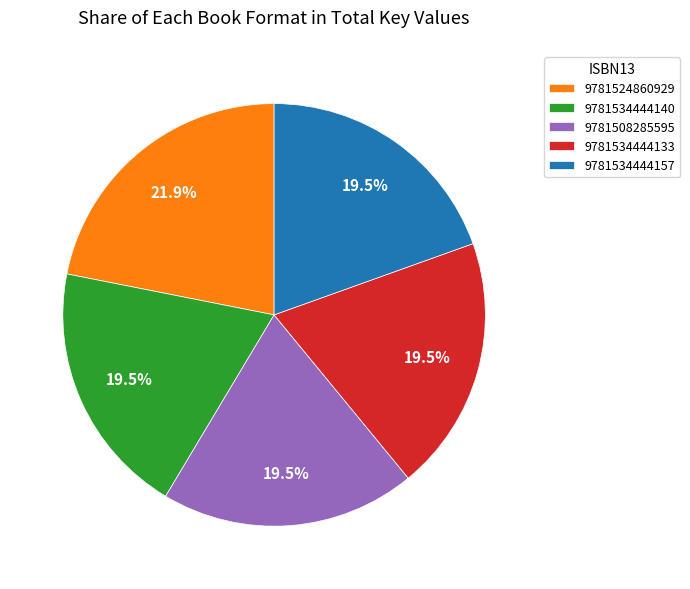

What is the ratio of the value at 9781534444157 to the value at 9781508285595?

1.0